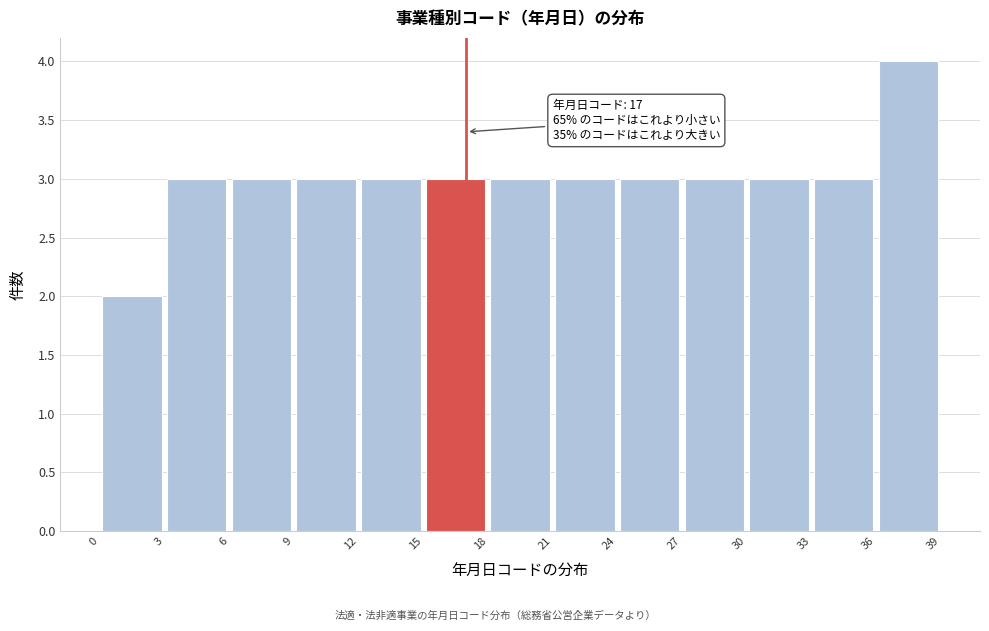

Over which range of the x-axis is the bar tallest?

36 to 39